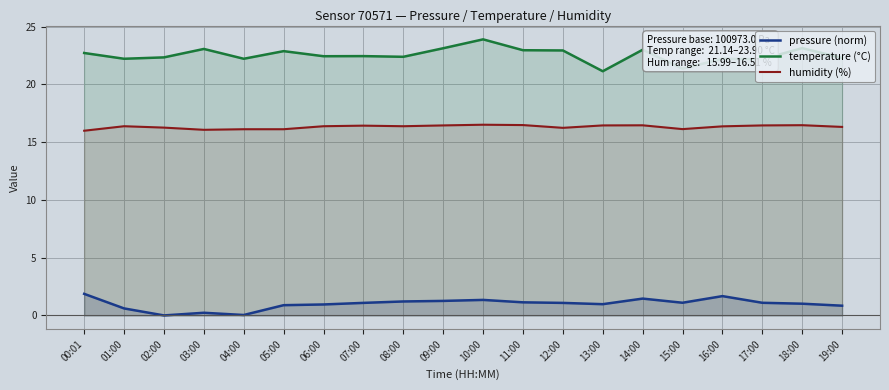

What is the difference between the highest and lowest values at 06:00?

21.5